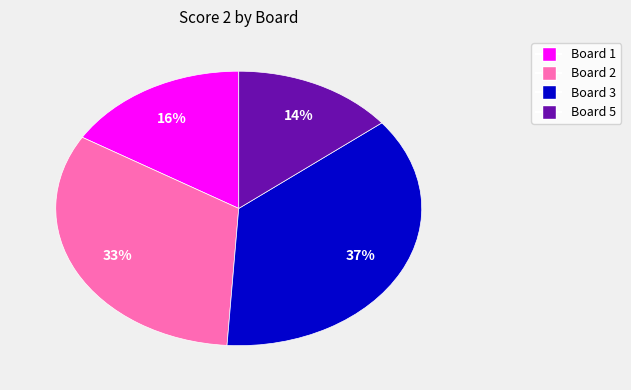

To the nearest percent, what is the average slice percentage?

25%